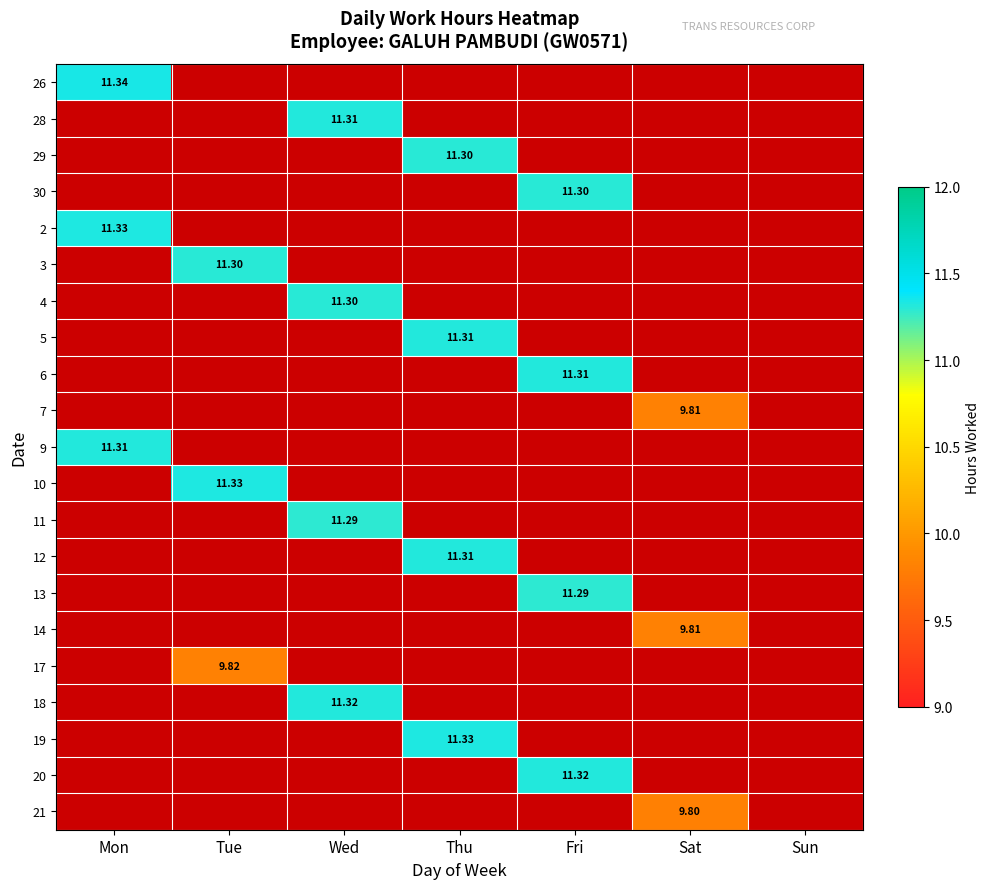

What is the greatest value displayed?

11.3